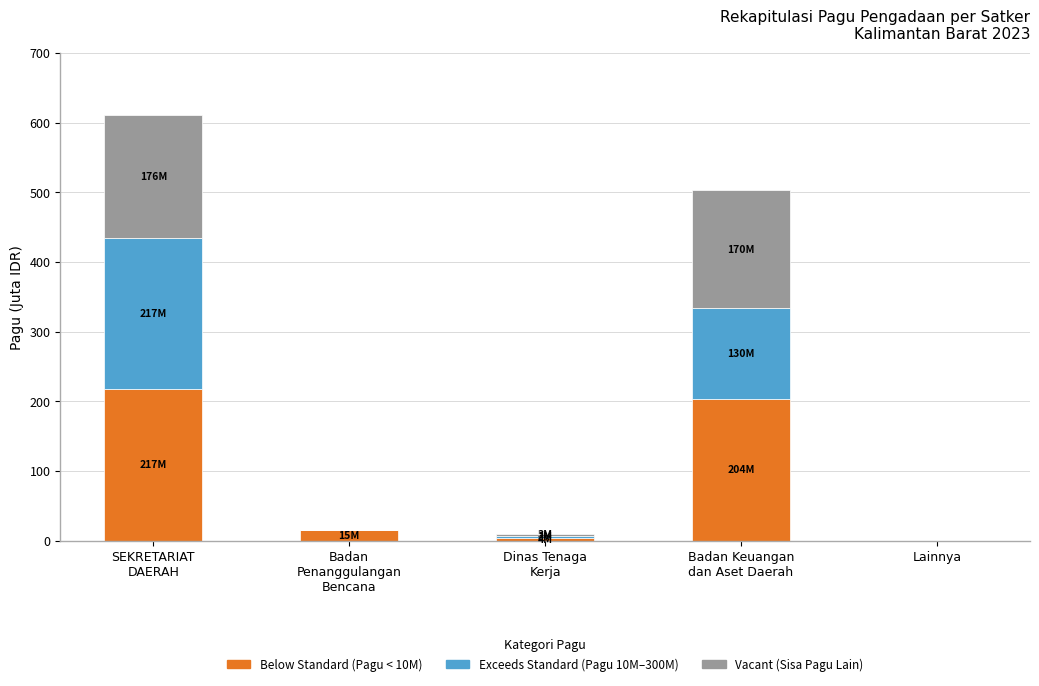

How many series are shown in this chart?

3